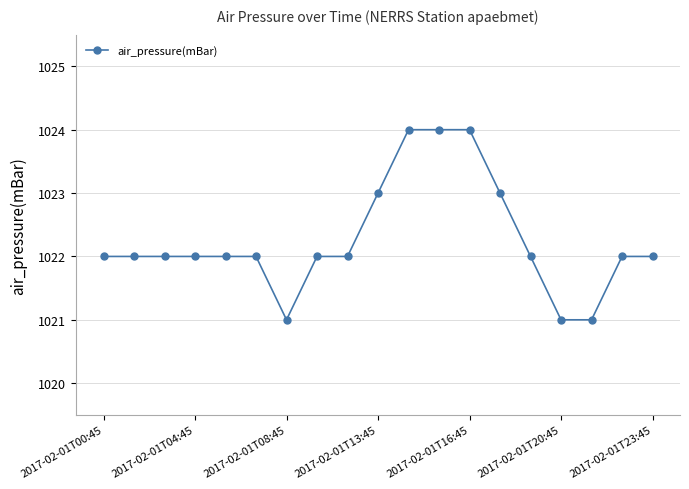

How many lines are shown in the chart?

1